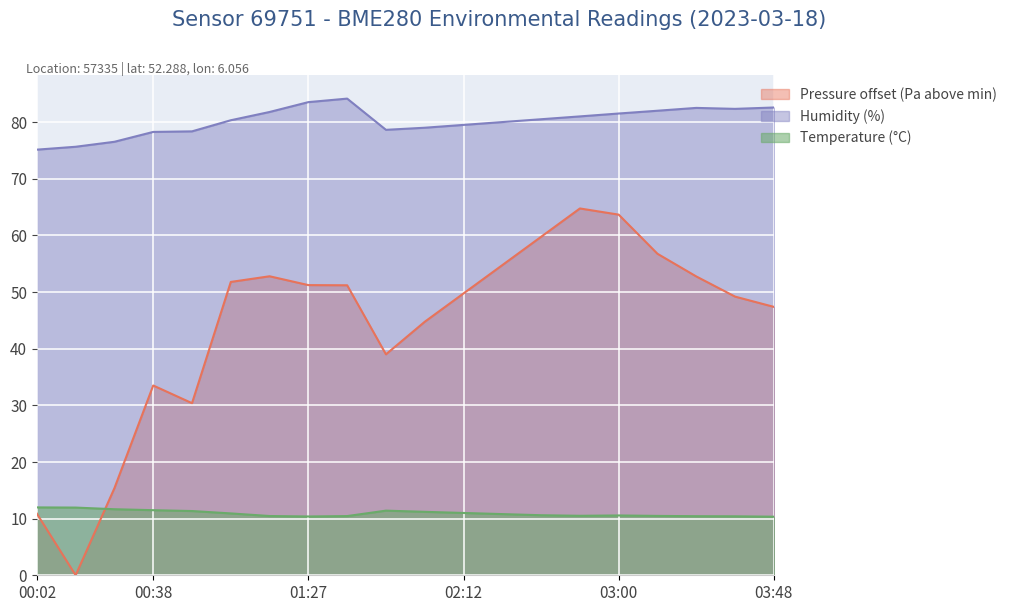

Which has a higher value, 02:36 or 02:12?

02:36